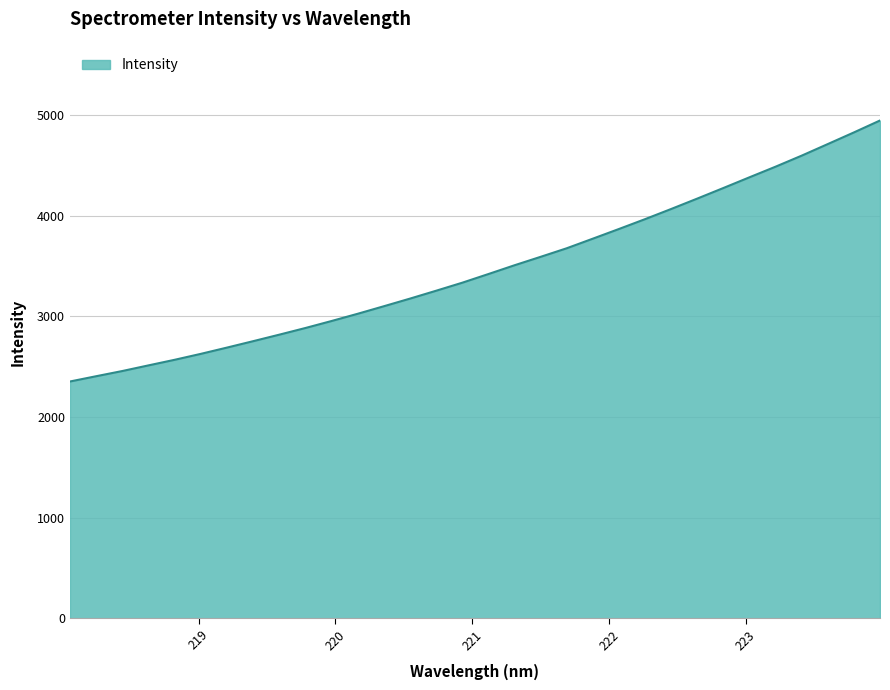

What is the difference between the maximum and minimum values?

2594.9